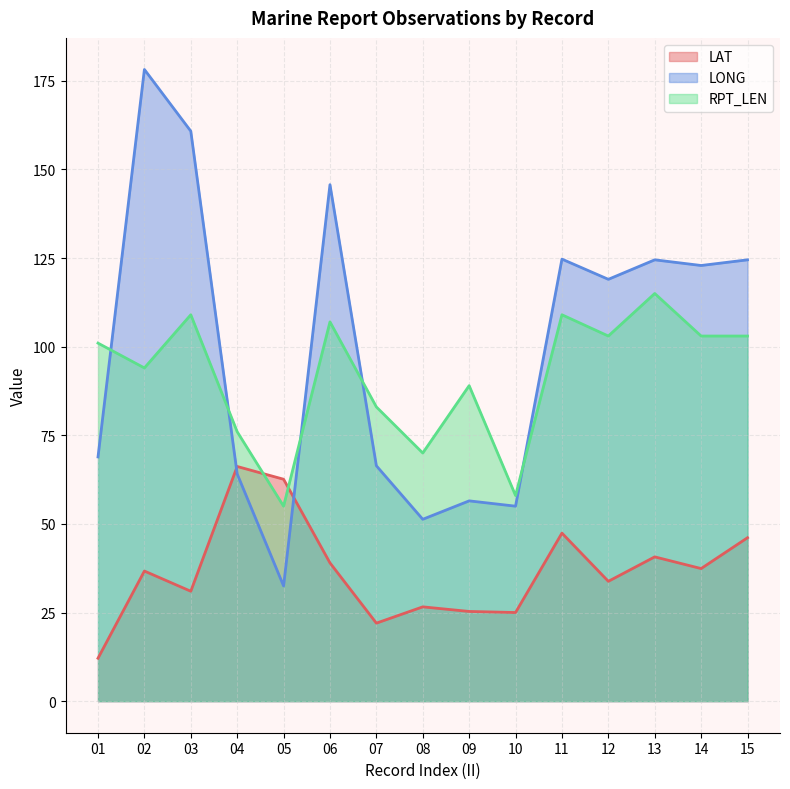

How many distinct data groups are displayed?

3